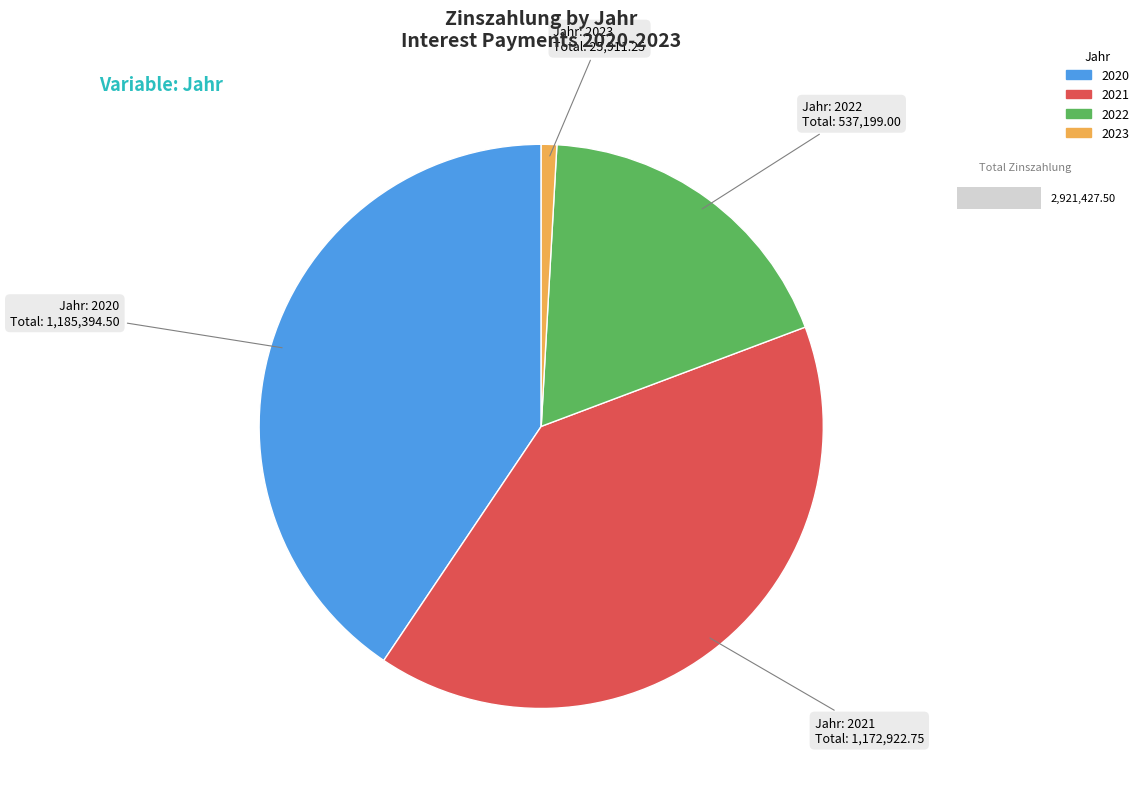

Is 2022 the majority of the pie?

No